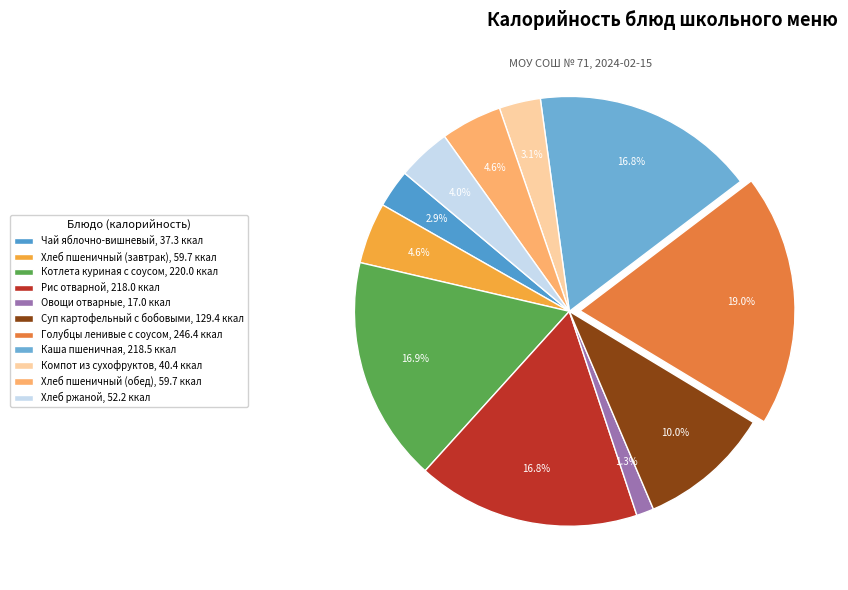

Rank the categories by value from highest to lowest.

Голубцы ленивые с соусом, Котлета куриная с соусом, Каша пшеничная, Рис отварной, Суп картофельный с бобовыми, Хлеб пшеничный (завтрак), Хлеб пшеничный (обед), Хлеб ржаной, Компот из сухофруктов, Чай яблочно-вишневый, Овощи отварные